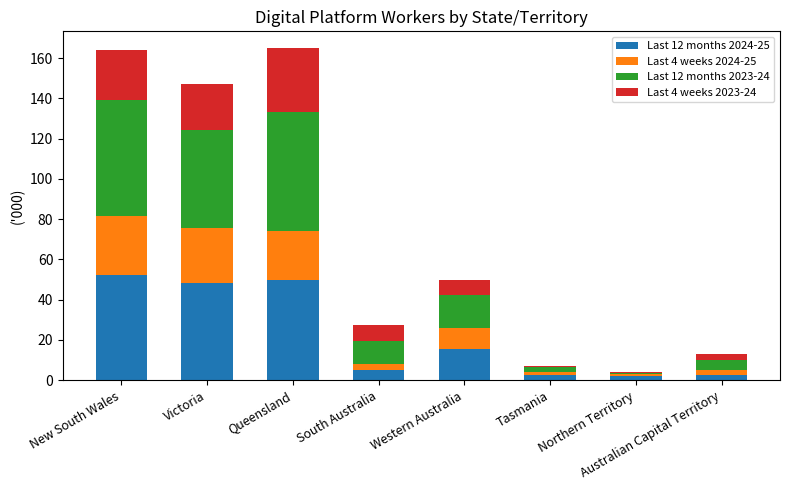

Does the chart contain stacked bars?

Yes